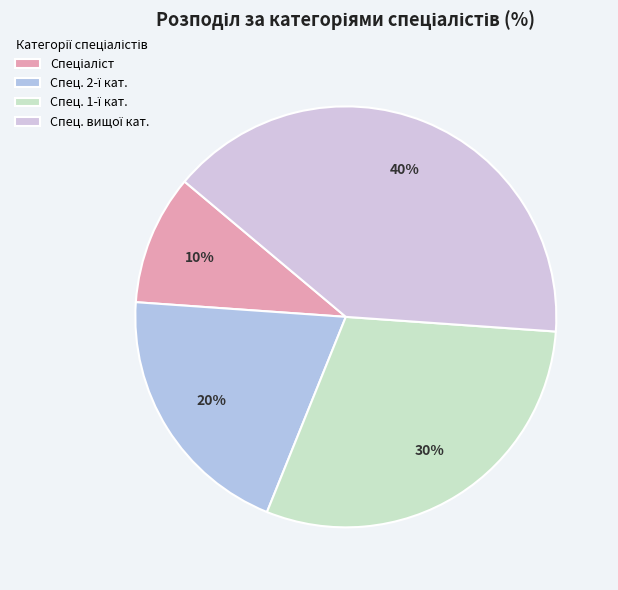

To the nearest percent, what is the difference between the largest and smallest slice percentages?

30%